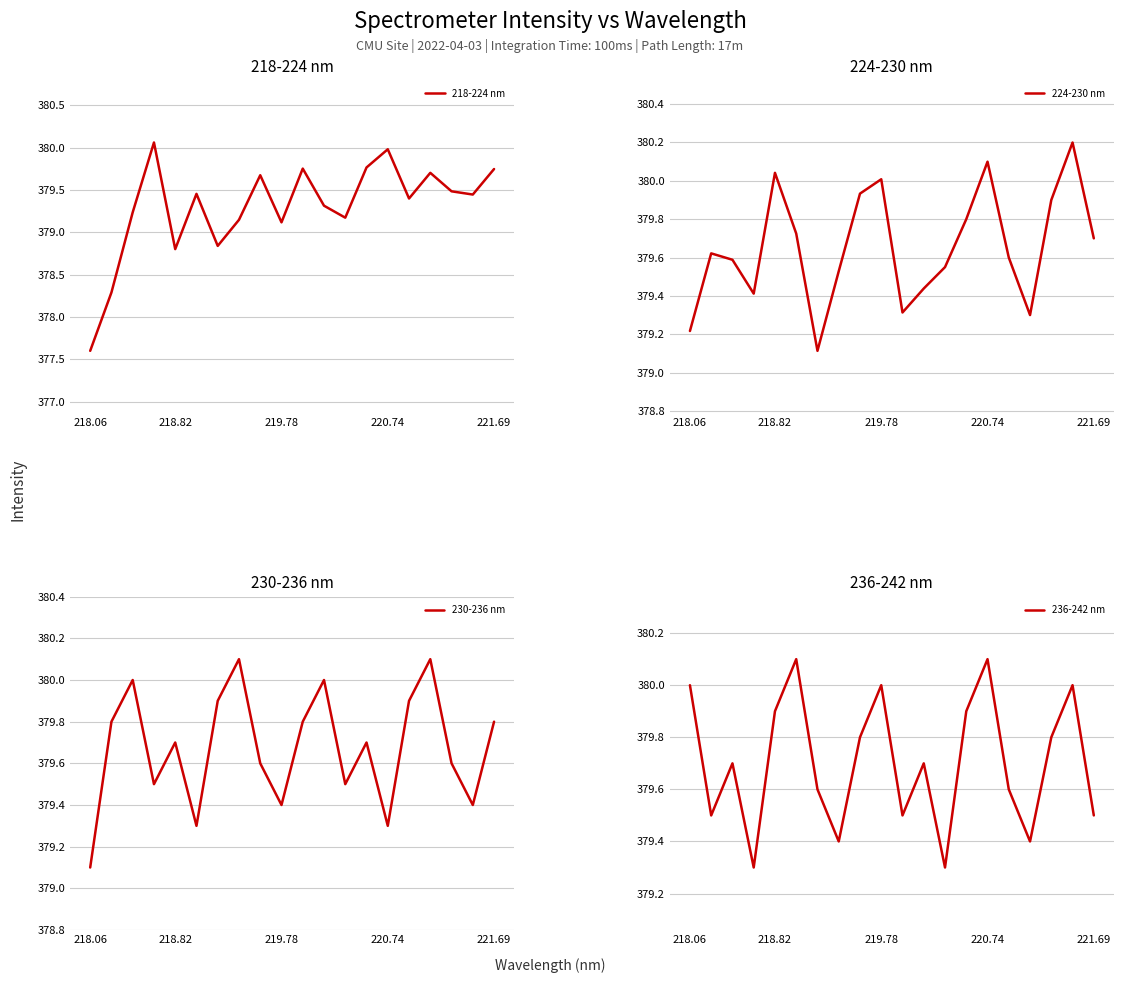

Read the 230-236 nm value at 8.

379.6